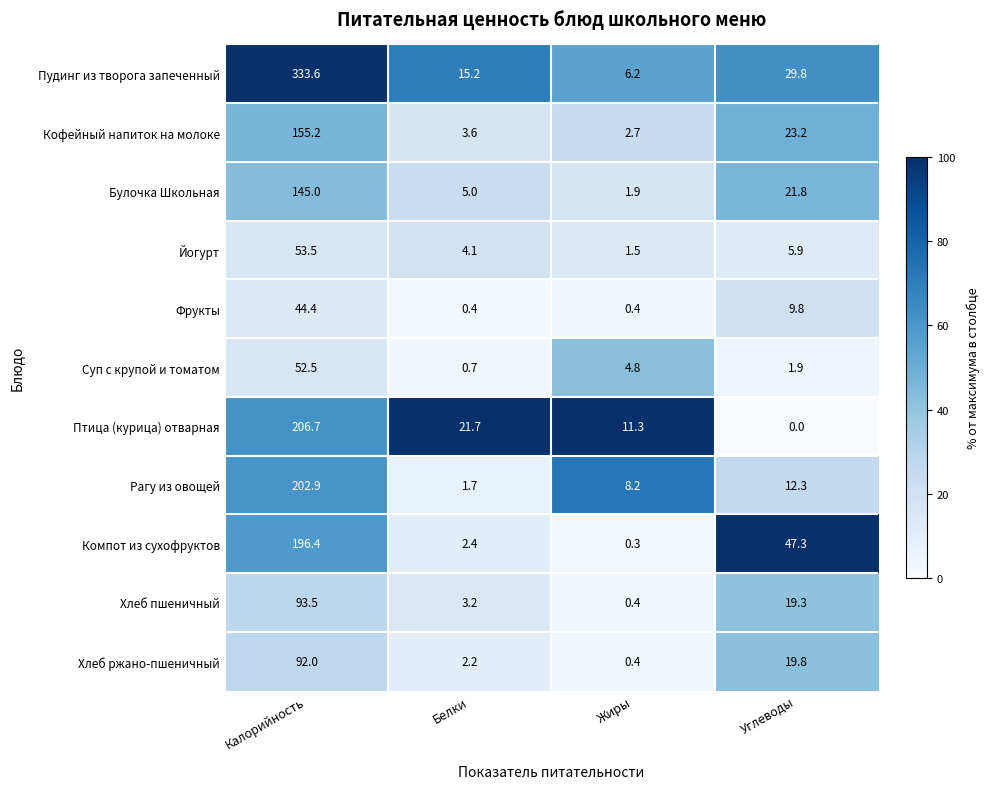

What is the sum of all Рагу из овощей values?

225.1